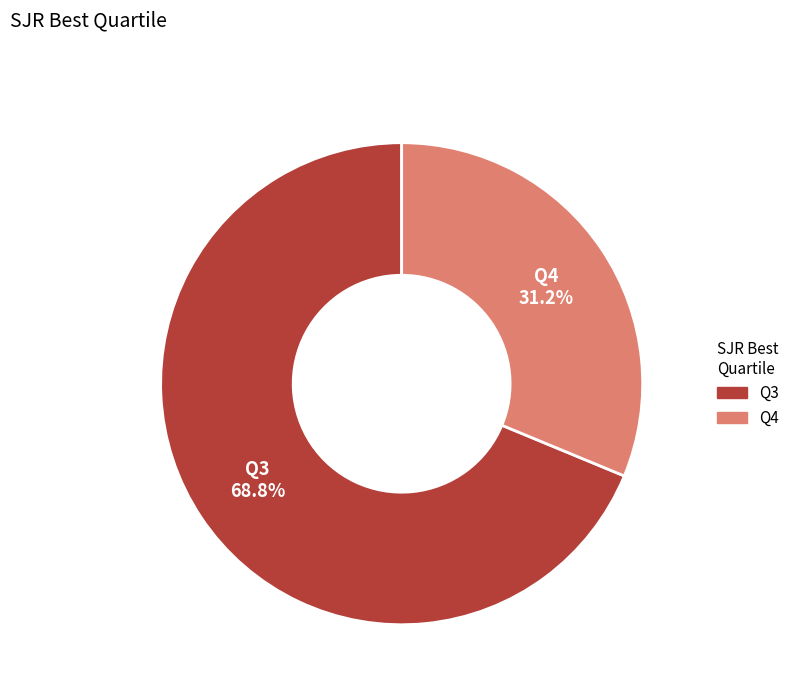

Which slice represents more than half of the pie?

Q3